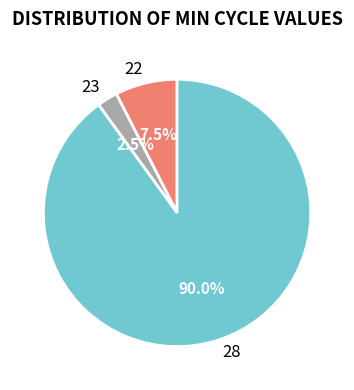

True or false: 28 accounts for 1% of the total.

False